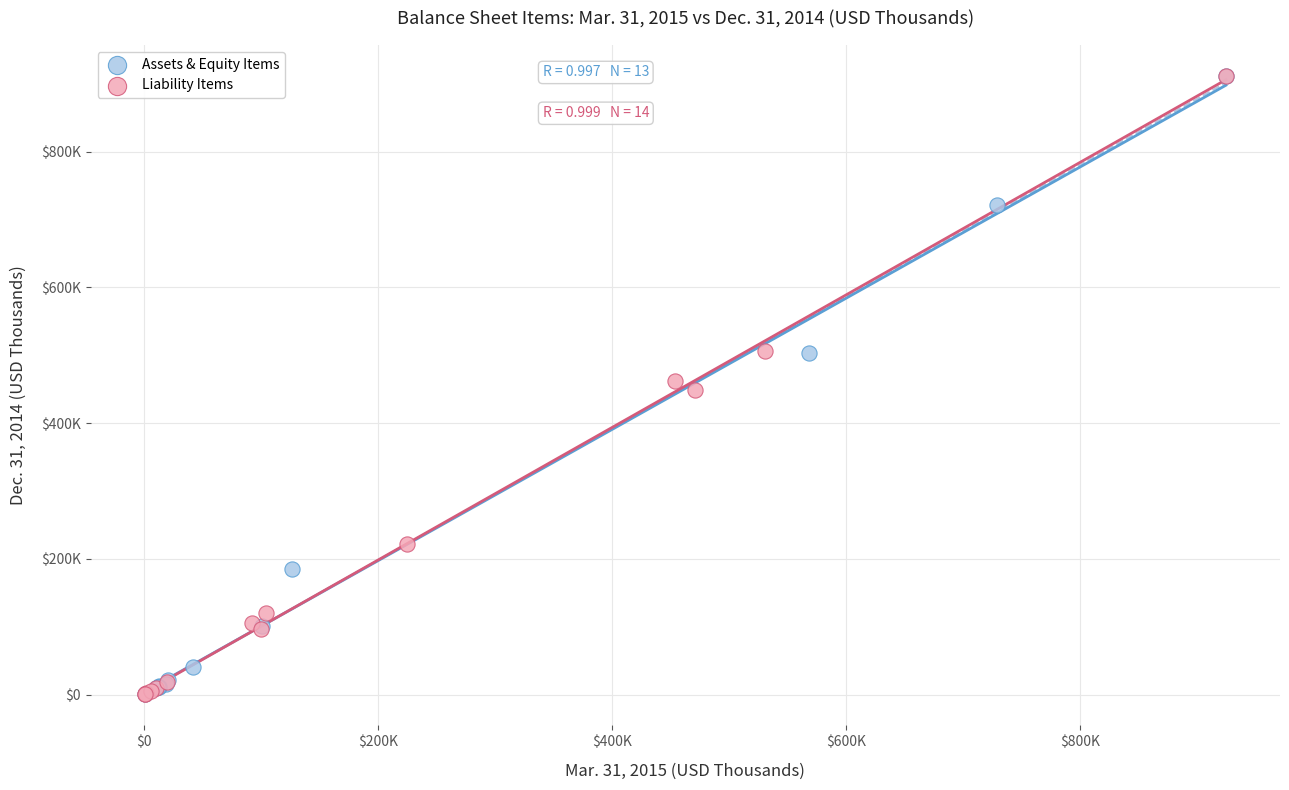

What are all the series names shown in the legend?

Assets & Equity Items, Liability Items